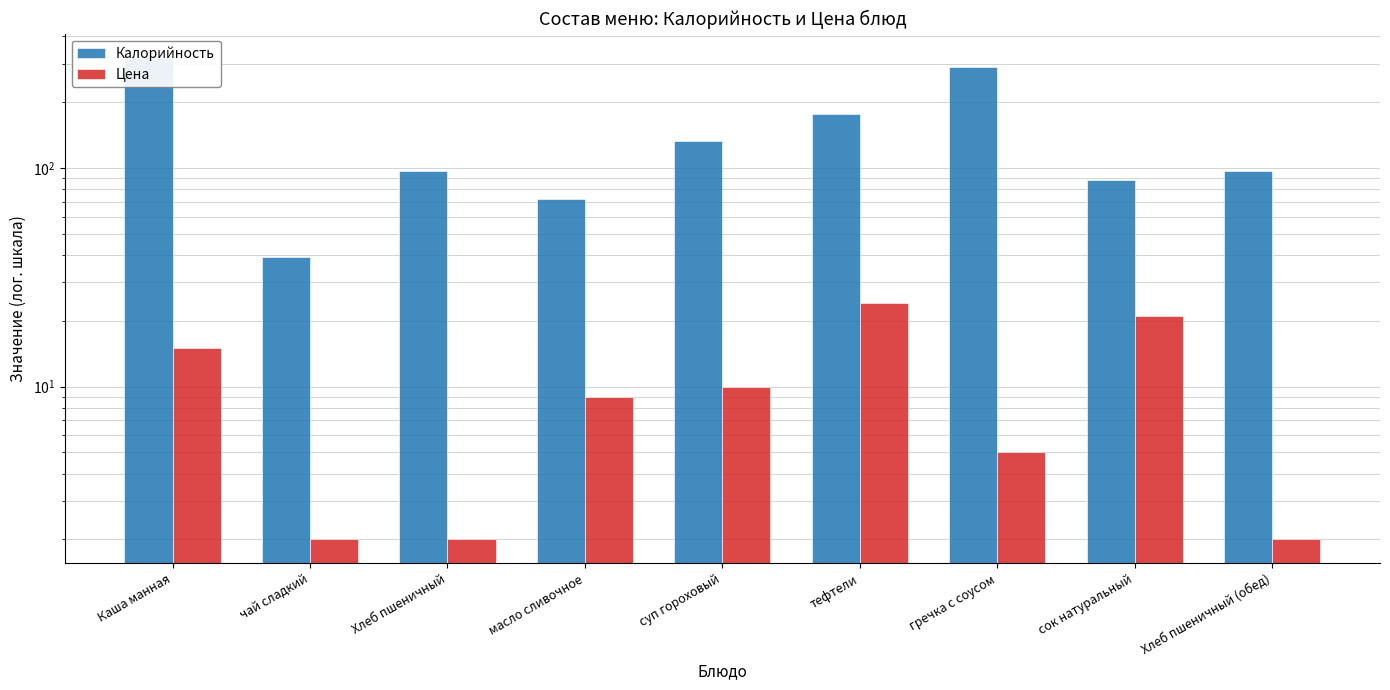

At which label is Цена closest to 13?

Каша манная